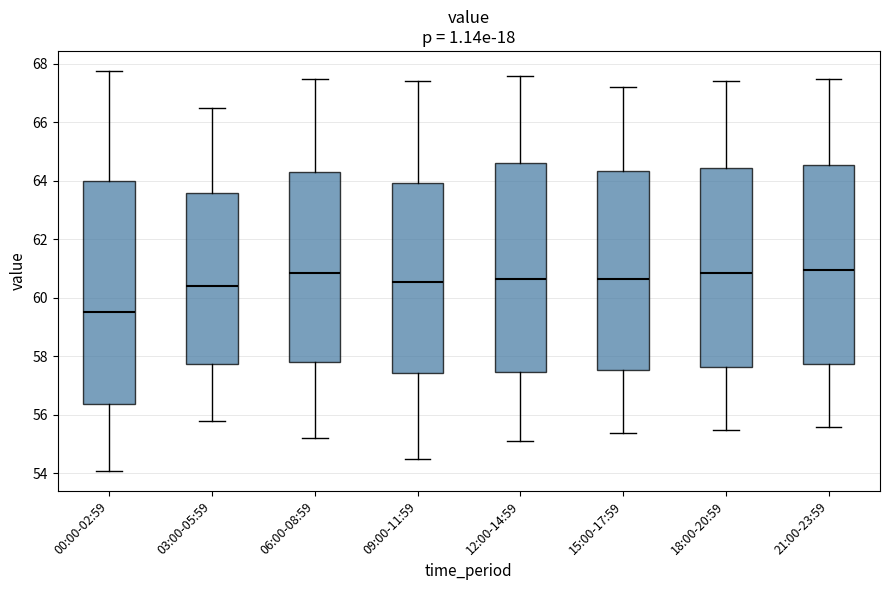

Reading left to right, read every box against the y-axis: the position of its median line, the range the box covers, and the ends of its whiskers. The values are not printed on the chart, so give them approximately, as read against the axis.

00:00-02:59: median 59.6, box 56.4 to 64.0, whiskers 54.0 to 67.8
03:00-05:59: median 60.4, box 57.8 to 63.6, whiskers 55.8 to 66.6
06:00-08:59: median 60.8, box 57.8 to 64.4, whiskers 55.2 to 67.6
09:00-11:59: median 60.6, box 57.4 to 64.0, whiskers 54.6 to 67.4
12:00-14:59: median 60.6, box 57.4 to 64.6, whiskers 55.2 to 67.6
15:00-17:59: median 60.6, box 57.6 to 64.4, whiskers 55.4 to 67.2
18:00-20:59: median 60.8, box 57.6 to 64.4, whiskers 55.6 to 67.4
21:00-23:59: median 61.0, box 57.8 to 64.6, whiskers 55.6 to 67.6